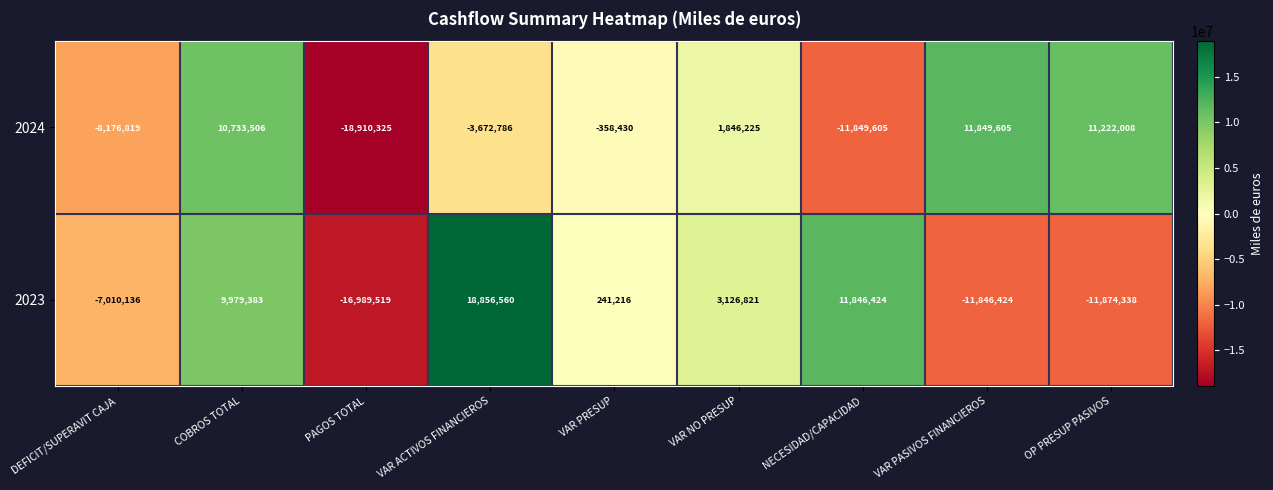

What is the difference between the highest and lowest values at VAR PASIVOS FINANCIEROS?

23696029